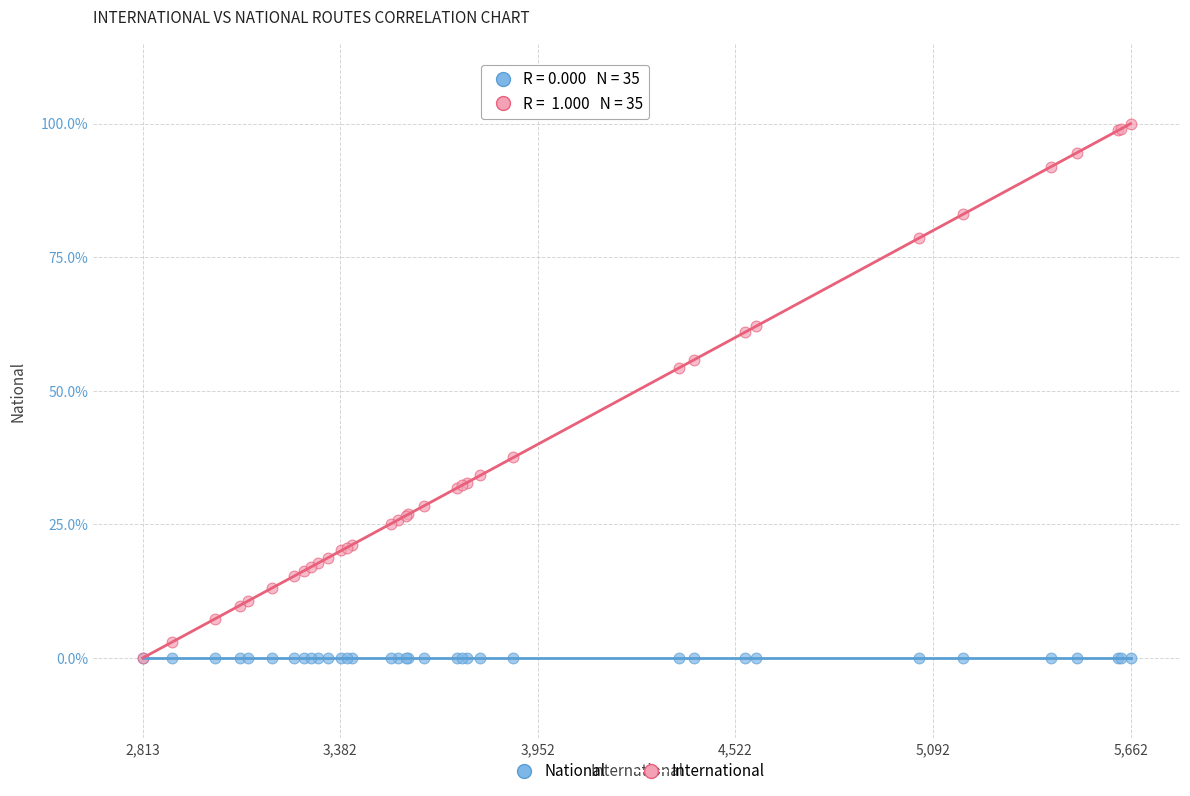

What are all the series names shown in the legend?

National, International